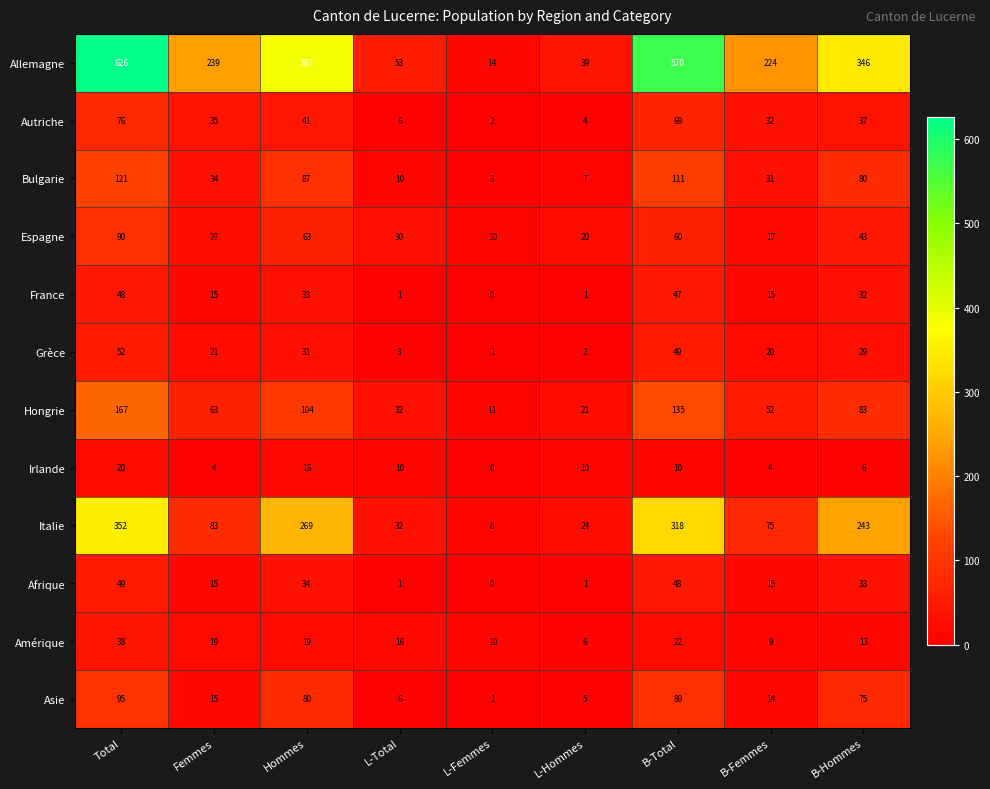

Which series has the widest spread of values?

Allemagne